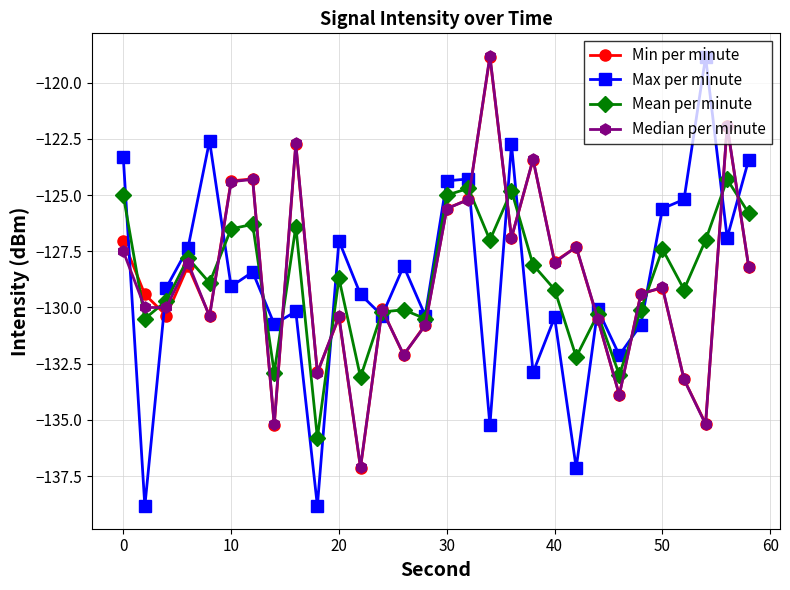

What is the value of the Min per minute point at the 24th from the left?

-133.9